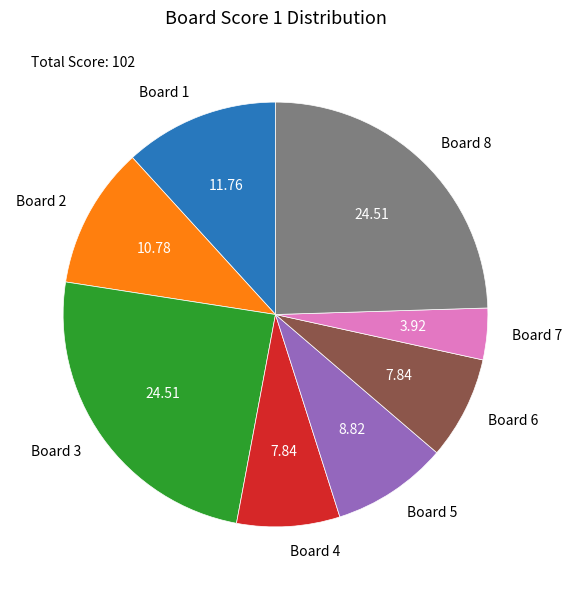

Is the sum of Board 4 and Board 6 greater than half?

No